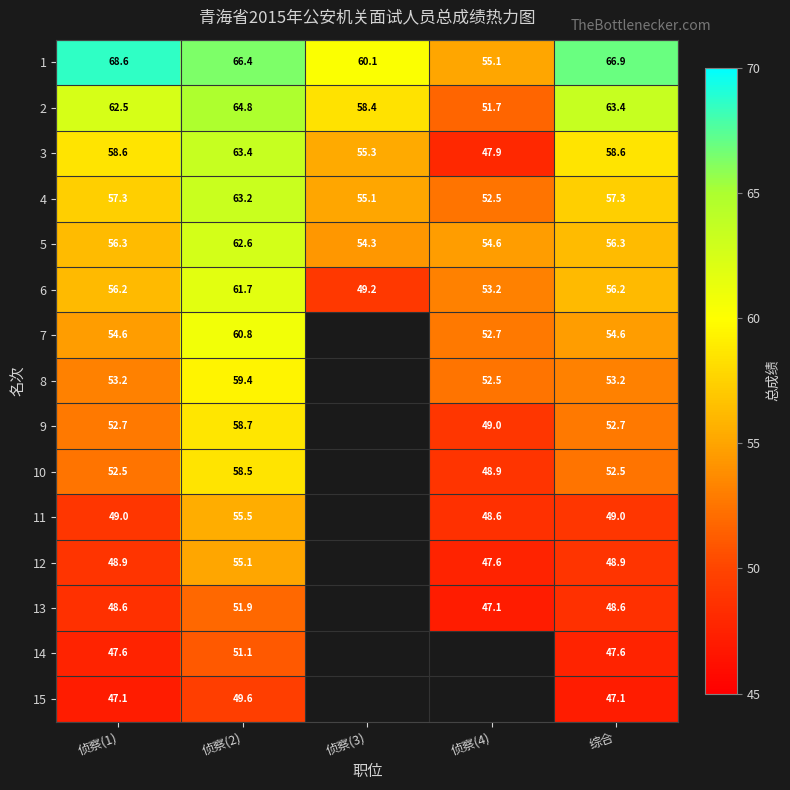

The value of 7 at 侦察(2) is 60.8. True or false?

True